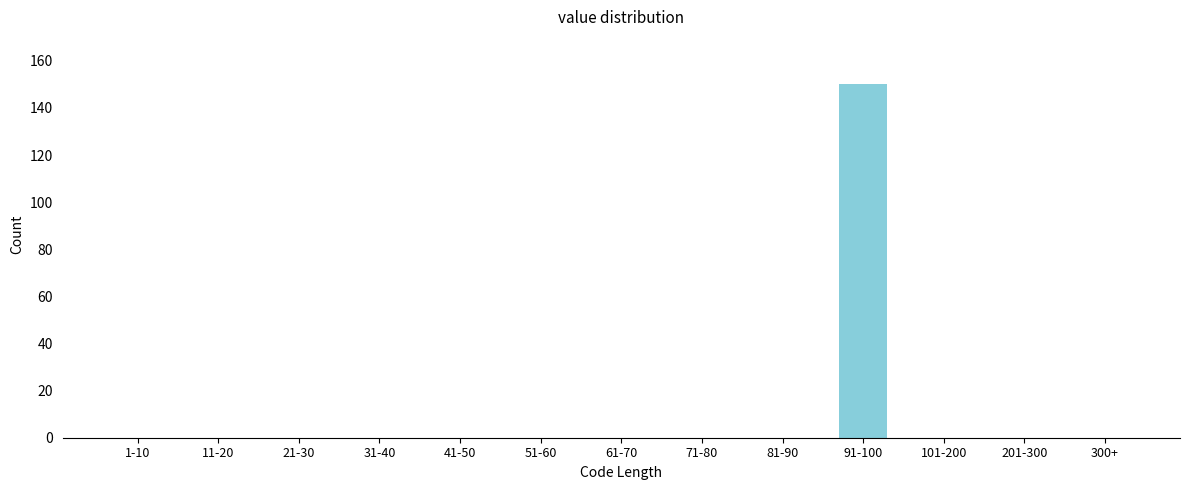

Reading left to right, what are all the values shown in this chart?

1-10=0	11-20=0	21-30=0	31-40=0	41-50=0	51-60=0	61-70=0	71-80=0	81-90=0	91-100=150	101-200=0	201-300=0	300+=0